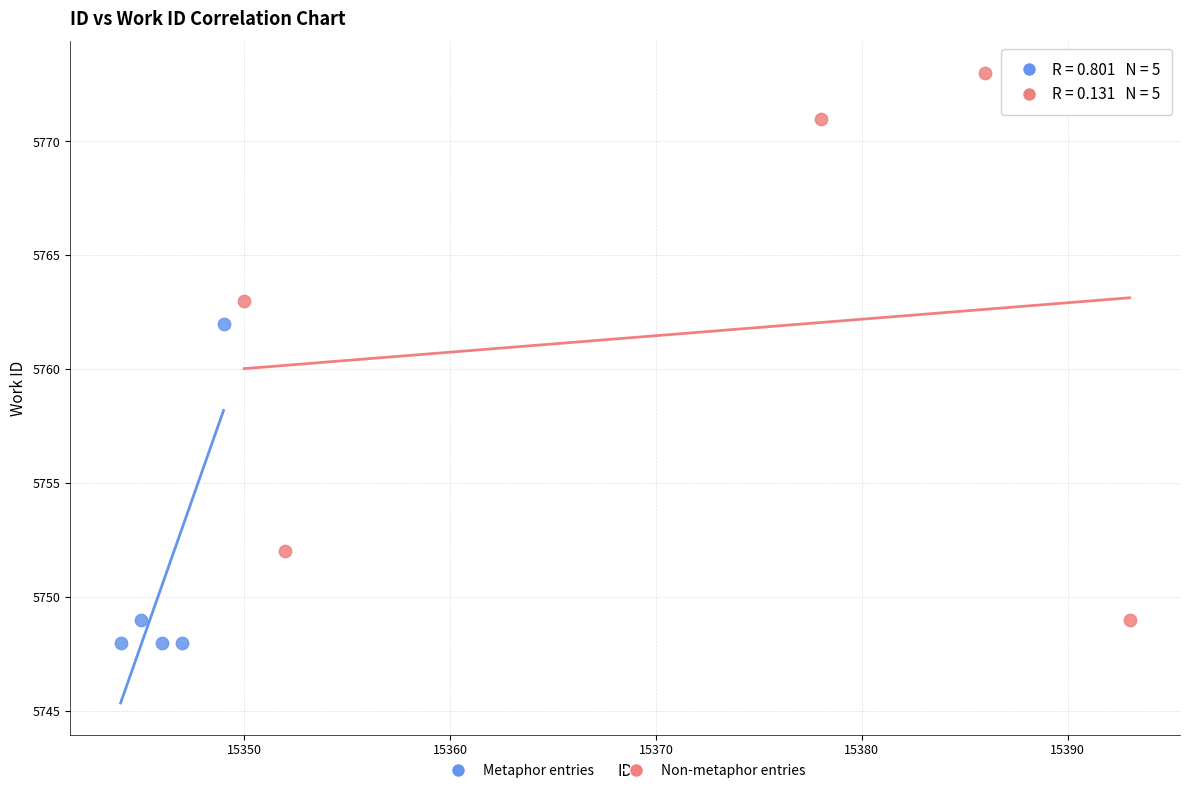

Which series has the widest spread of Y values?

Non-metaphor entries